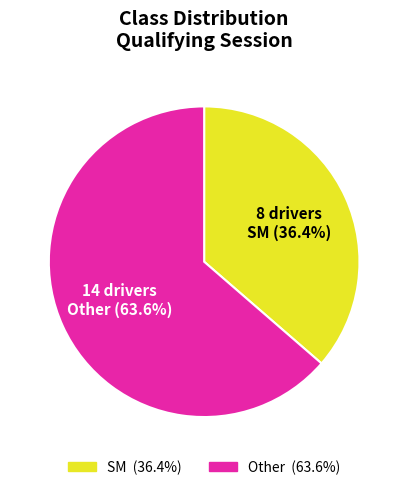

How many segments does this pie chart have?

2